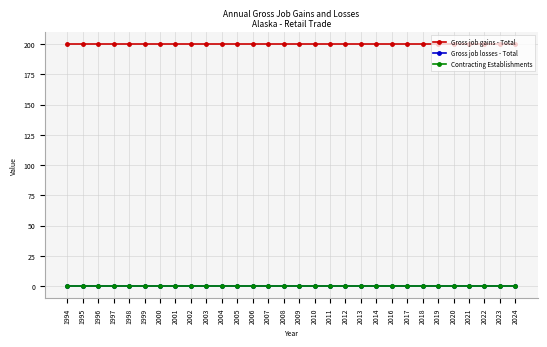

Is it true that Gross job gains - Total equals 123 at 2005?

False